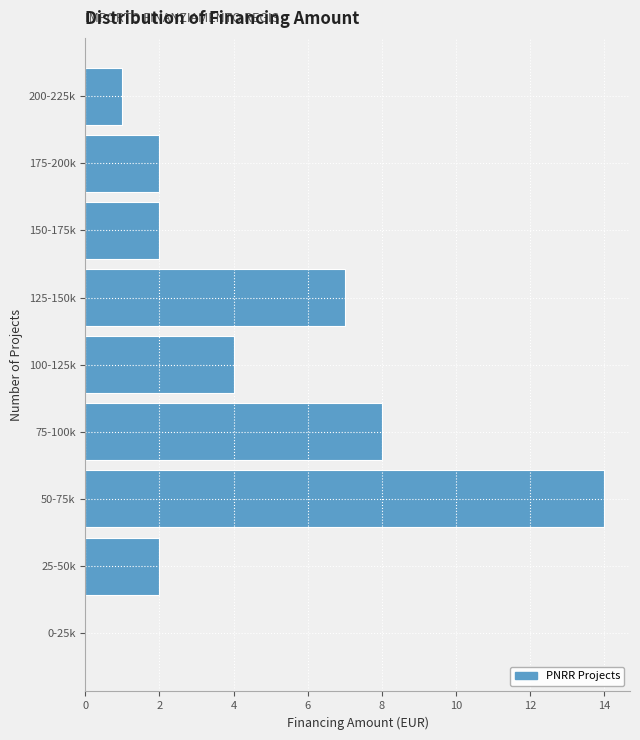

Reading bottom to top, extract all data points from this chart.

0-25k=0	25-50k=2	50-75k=14	75-100k=8	100-125k=4	125-150k=7	150-175k=2	175-200k=2	200-225k=1